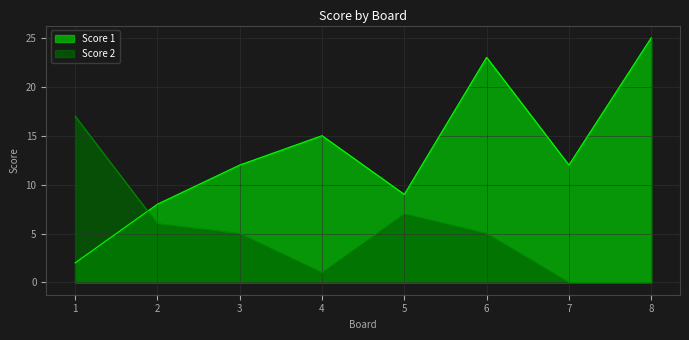

What are all the series names shown in the legend?

Score 1, Score 2